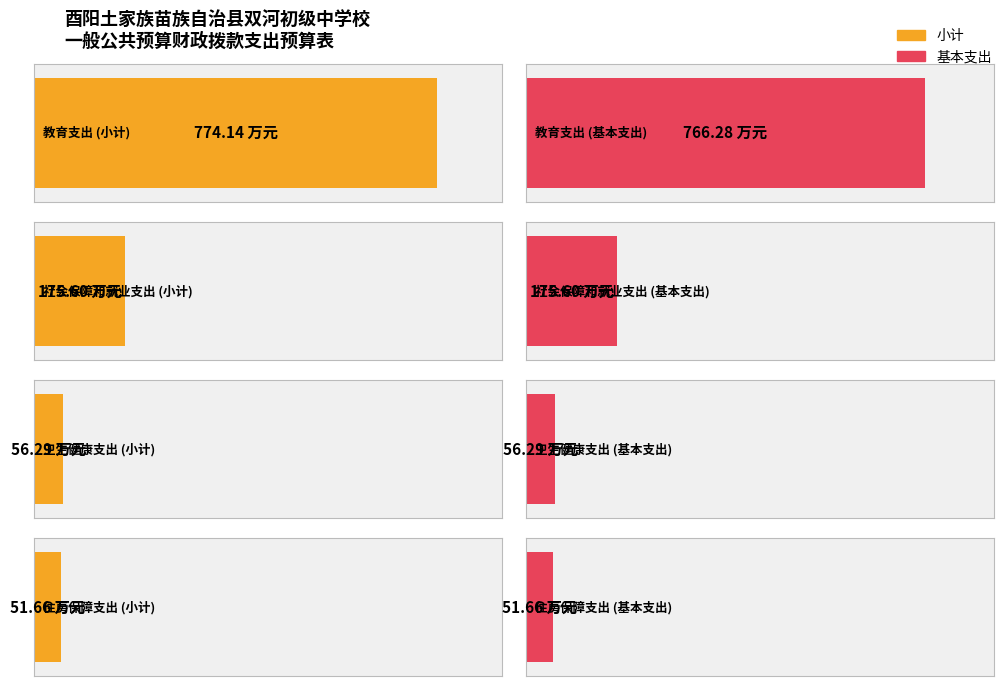

What is the total value across all series at 社会保障和就业支出?

351.2